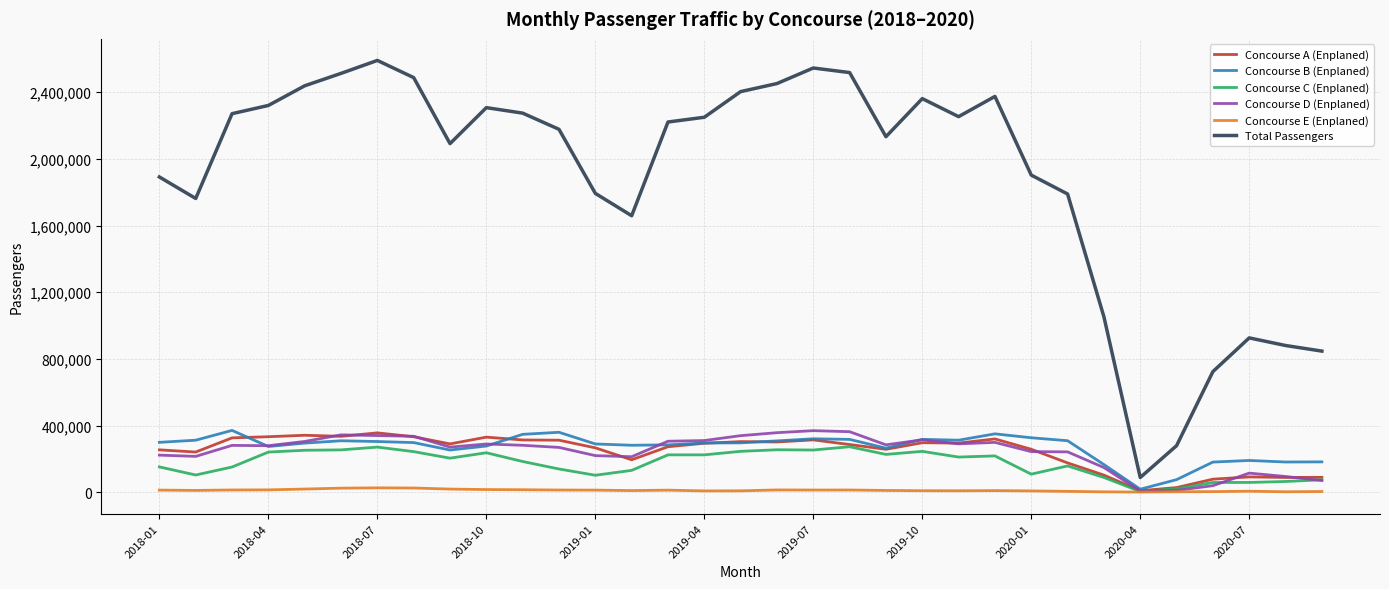

What is the greatest value displayed?

2590455